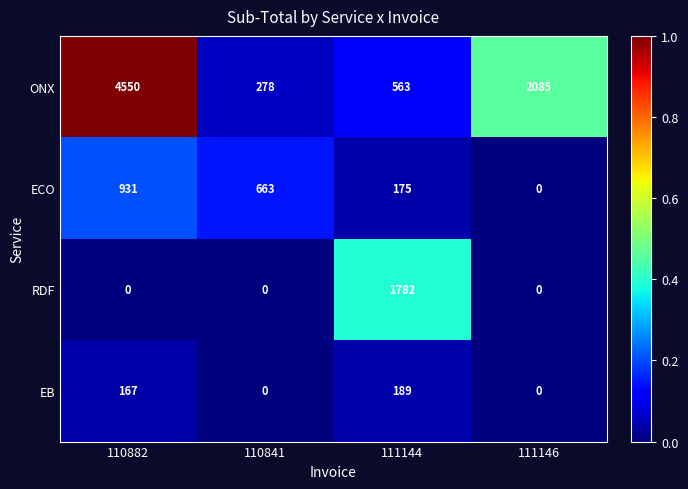

Reading left to right, list all the values displayed in this chart.

ONX: 4550	278	563	2085
ECO: 931	663	175	0
RDF: 0	0	1782	0
EB: 167	0	189	0